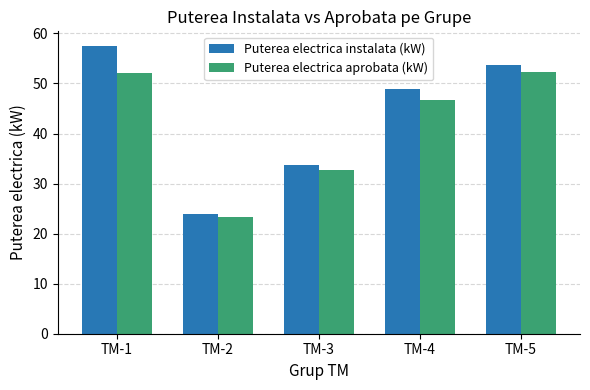

How many categories are shown in the chart?

5